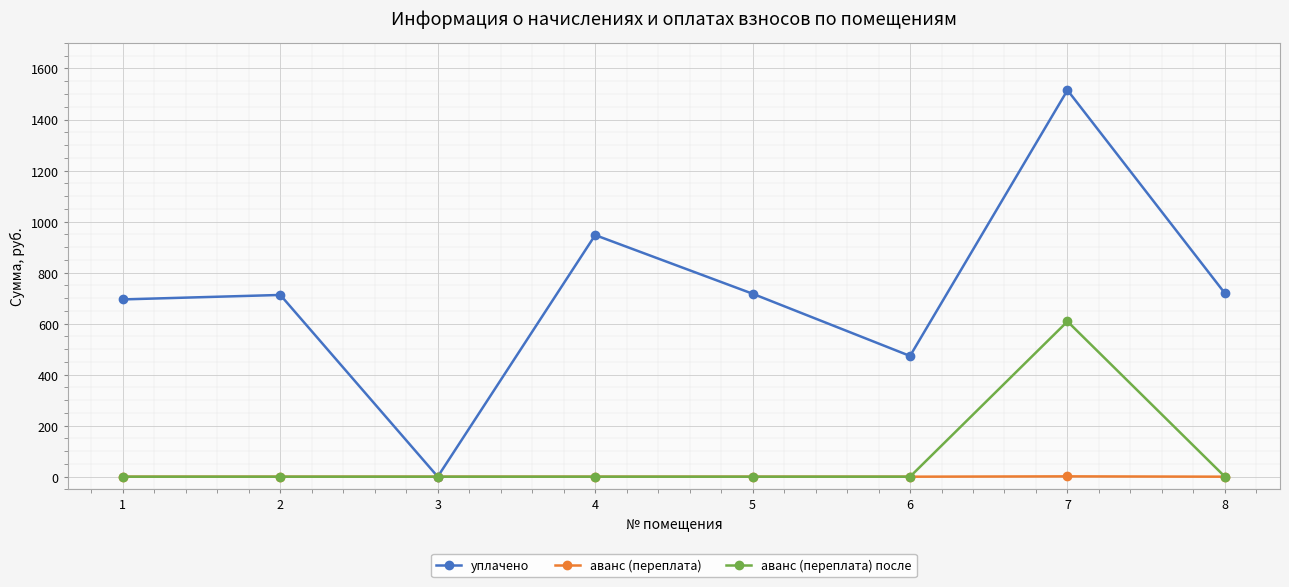

At which category does уплачено reach its first local valley?

3